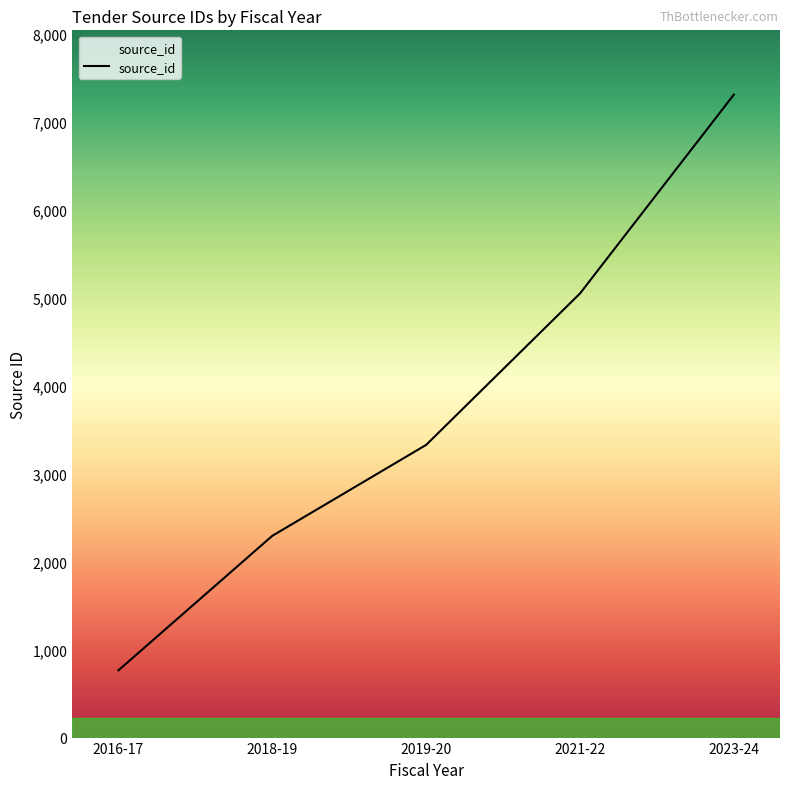

Reading right to left, list all the values displayed in this chart.

2023-24=7304	2021-22=5045	2019-20=3325	2018-19=2292	2016-17=764